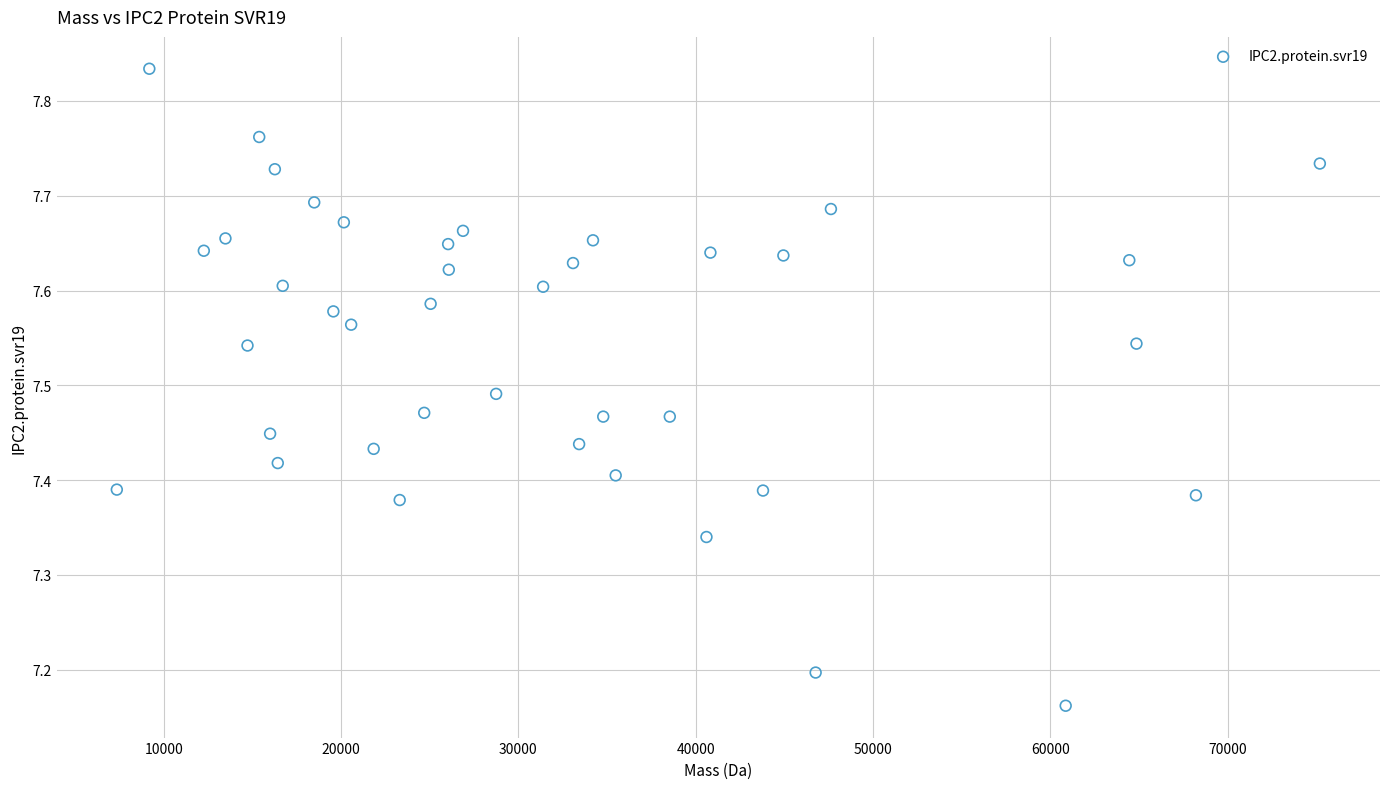

What is the range of Y values (max minus min)?

0.7